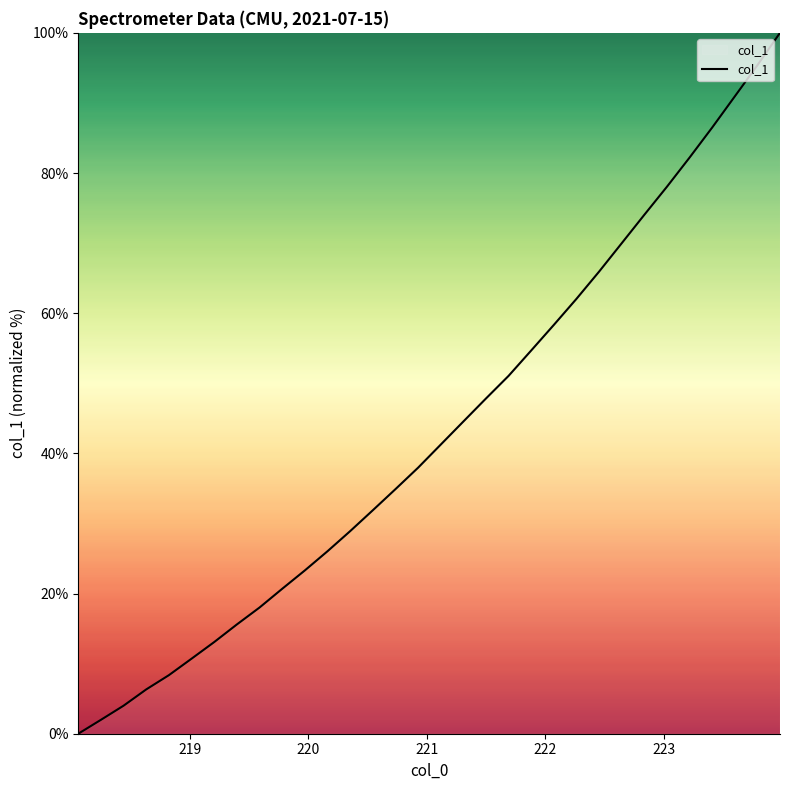

True or false: the data has more than 0 interior local peaks.

False